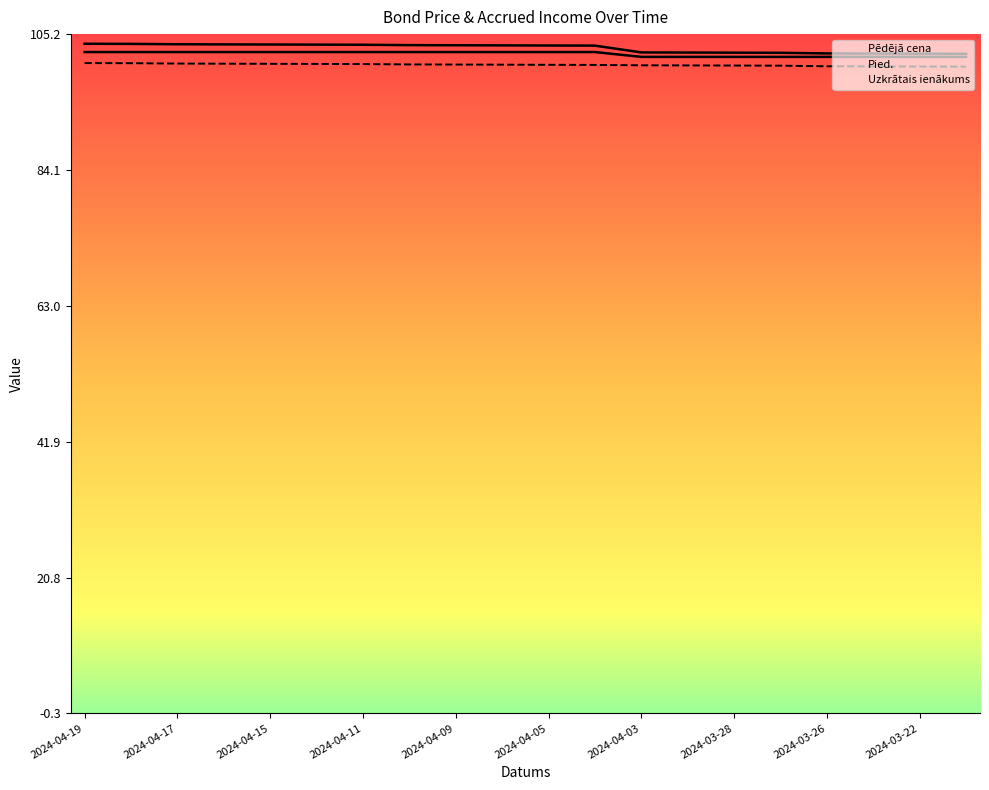

Which series has the largest total across all categories?

Pied.